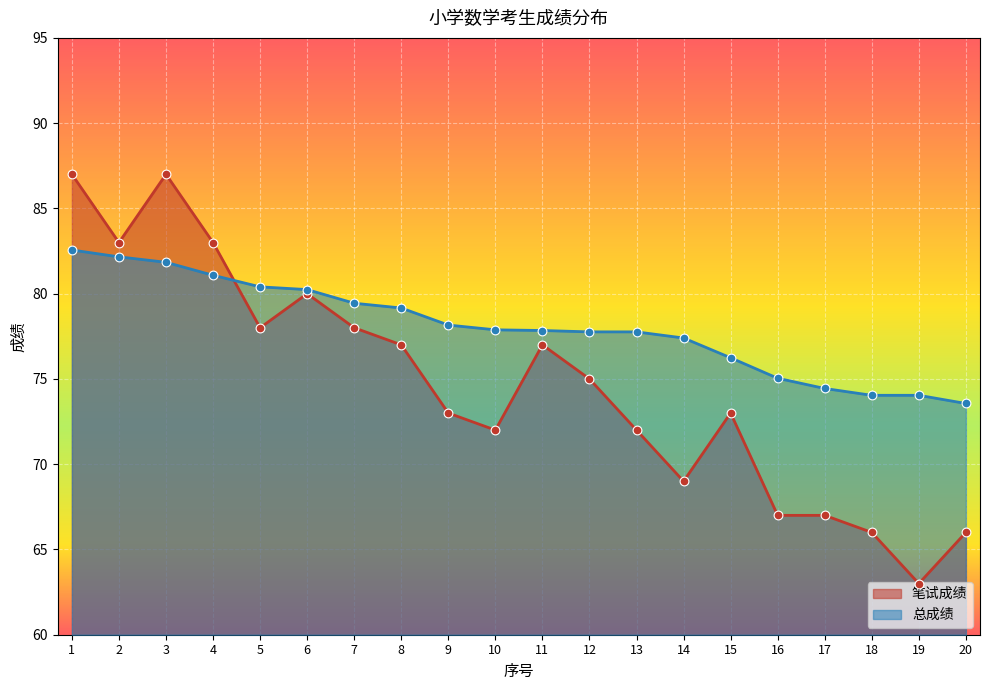

Which series contains the lowest Y value?

笔试成绩